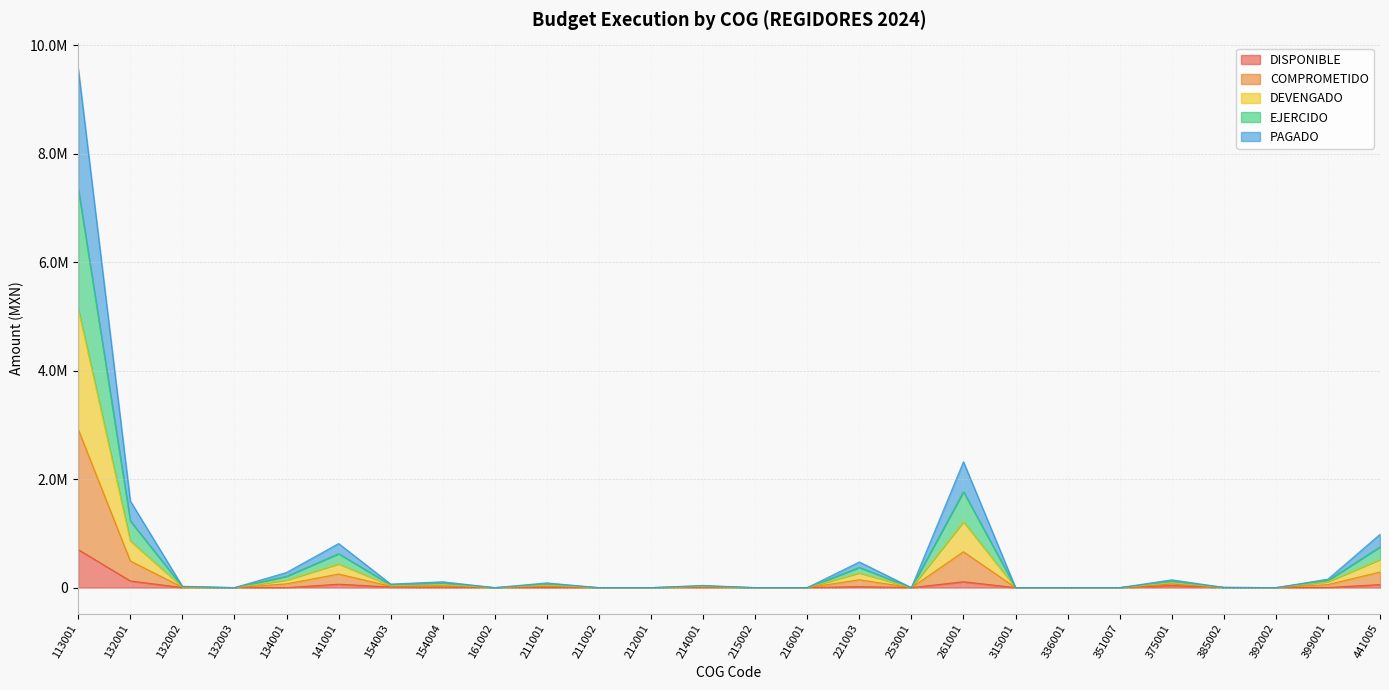

True or false: EJERCIDO and COMPROMETIDO cross at least once.

False